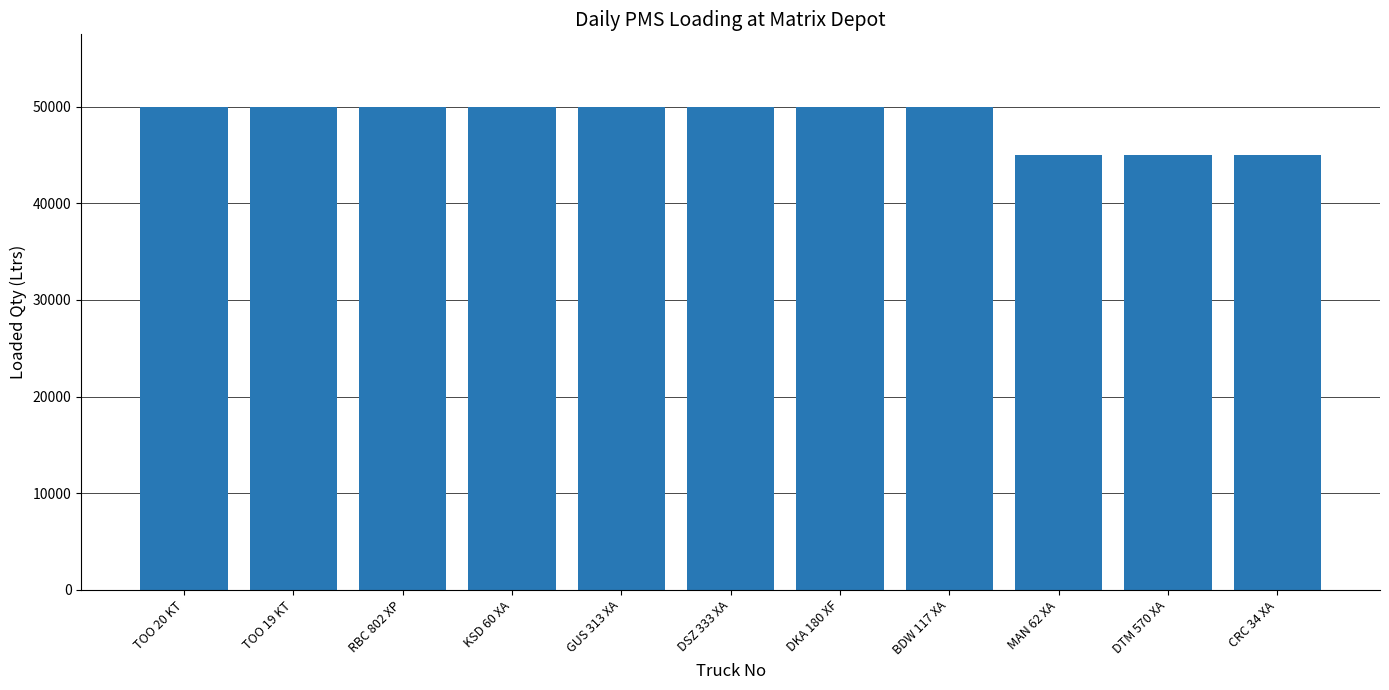

The value at GUS 313 XA is 50000. True or false?

True